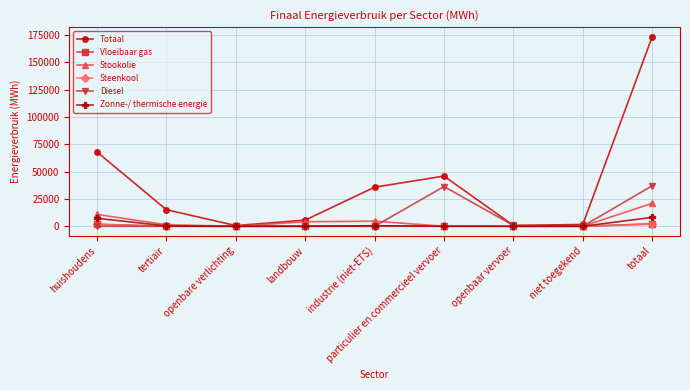

What is the label of the 2nd point from the left?

tertiair